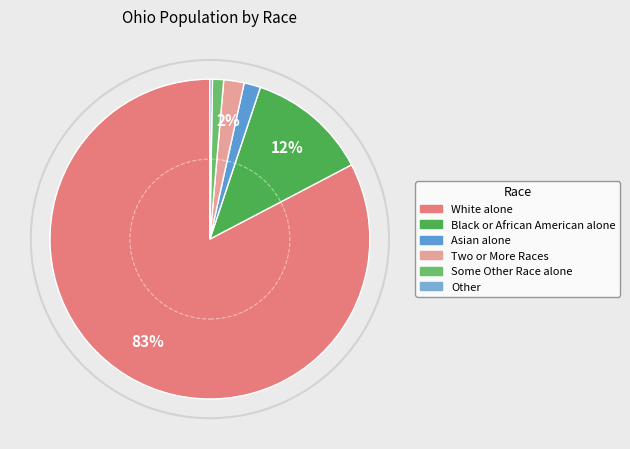

To the nearest percent, what percentage of the pie is Asian alone?

2%